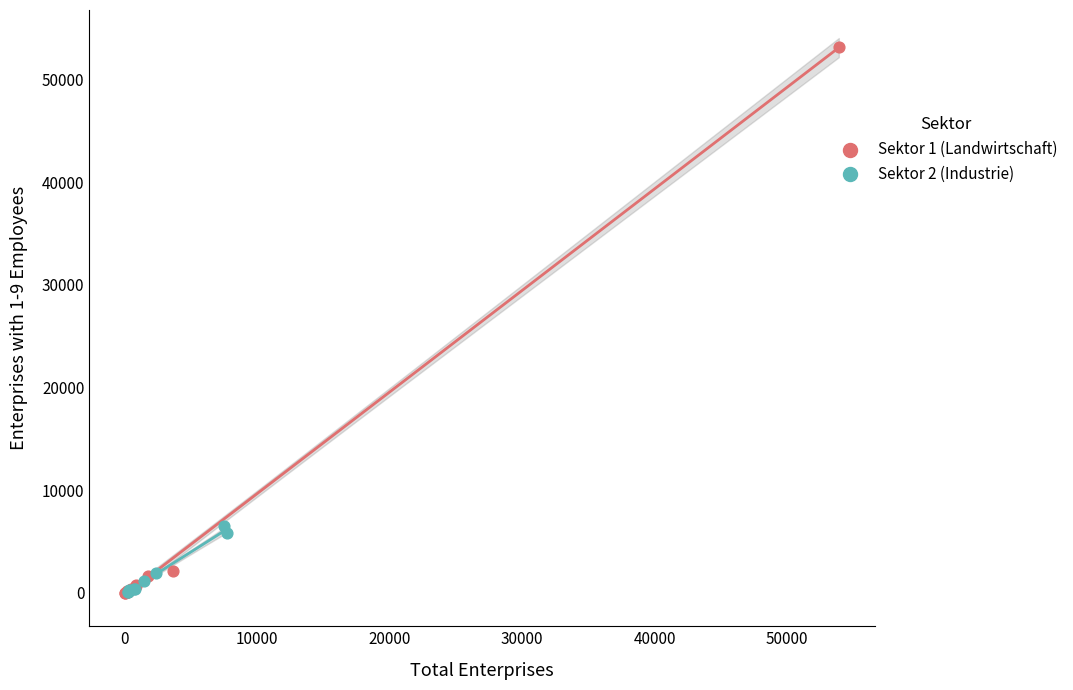

Which series contains the highest Y value?

Sektor 1 (Landwirtschaft)